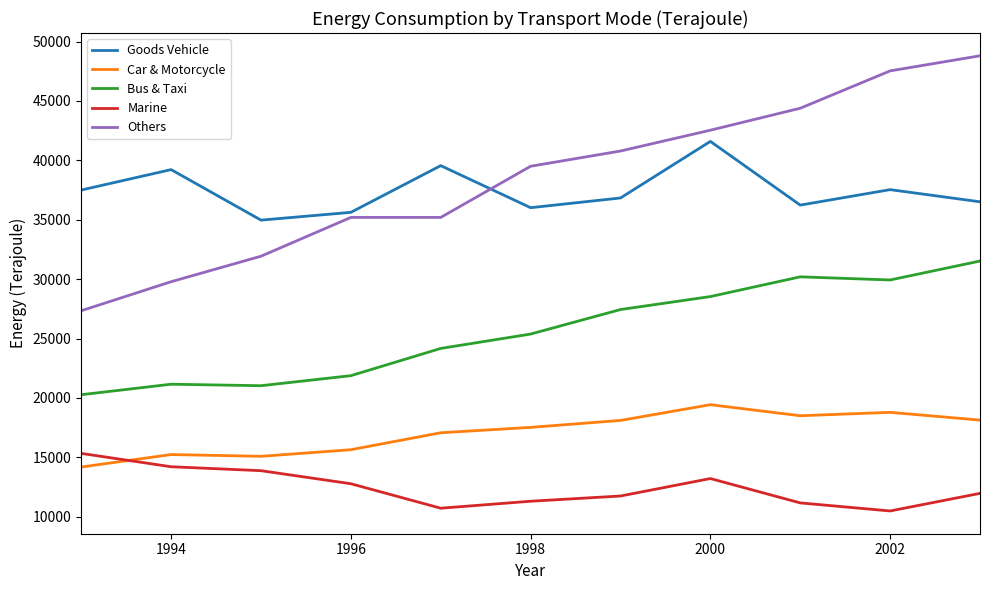

True or false: Marine and Bus & Taxi intersect in this chart.

False